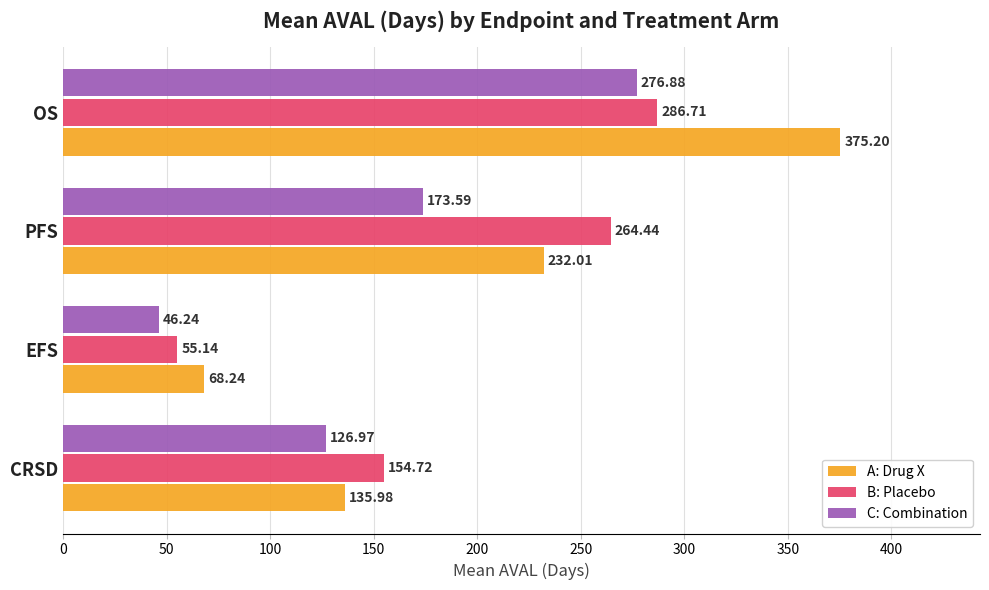

Is the value of A: Drug X at PFS greater than the value of C: Combination at EFS?

Yes